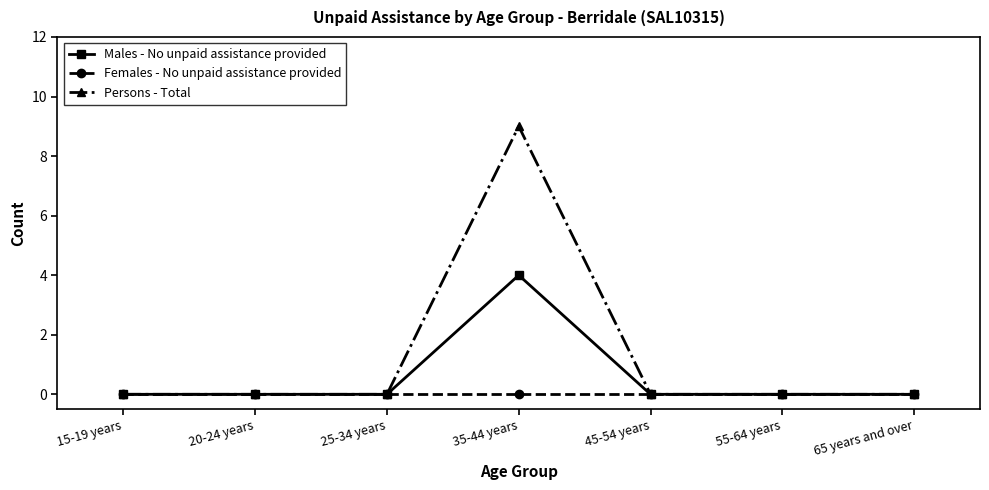

Rank the series by their maximum value, from lowest to highest.

Females - No unpaid assistance provided, Males - No unpaid assistance provided, Persons - Total